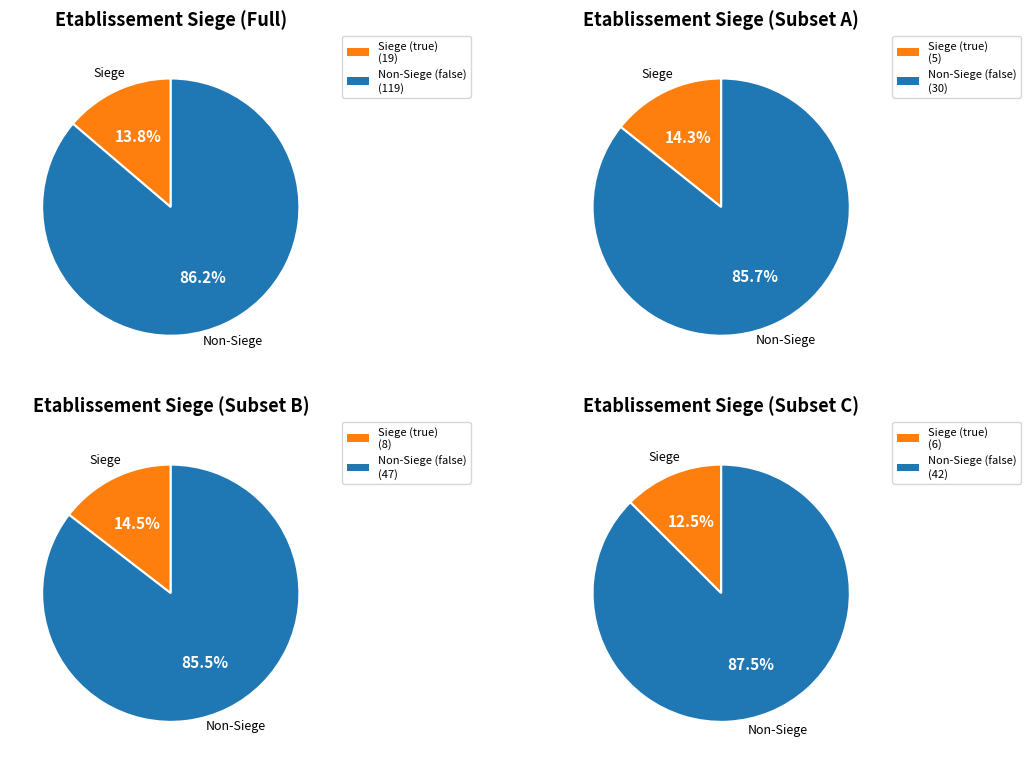

To the nearest percent, what is the difference between the largest and smallest slice percentages?

72%